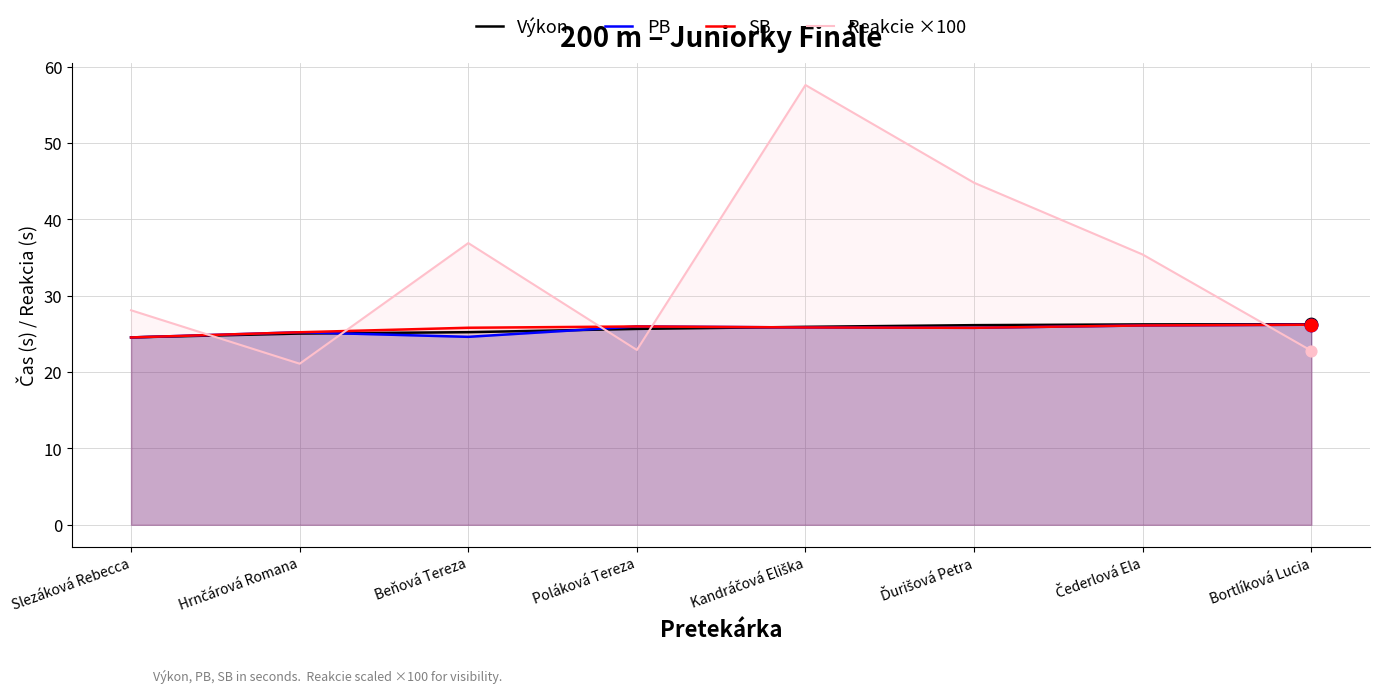

Which series reaches the minimum Y coordinate?

Reakcie ×100